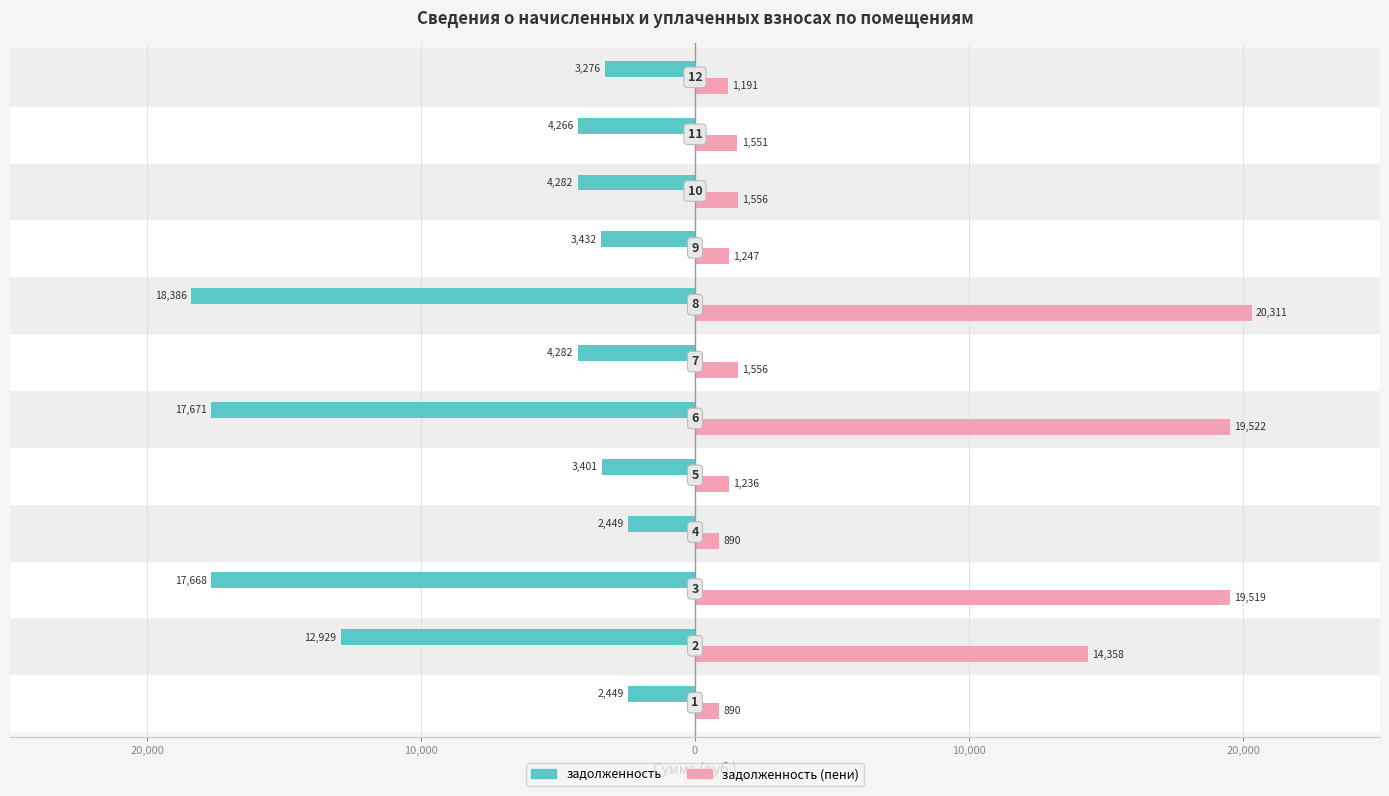

Which series has the largest total across all categories?

задолженность (пени)